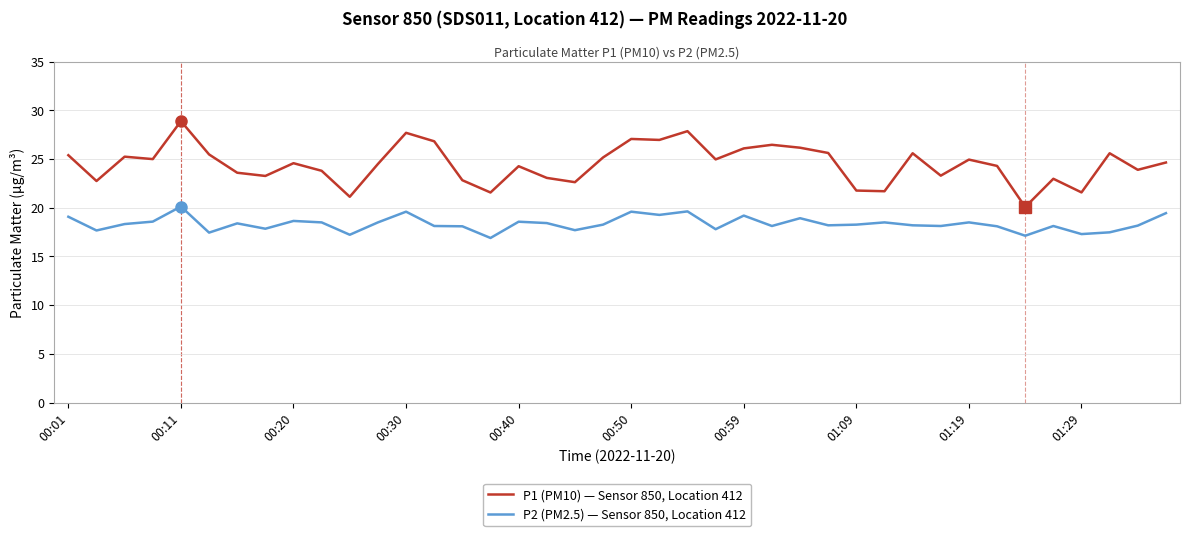

Which series has the largest total across all categories?

P1 (PM10) — Sensor 850, Location 412